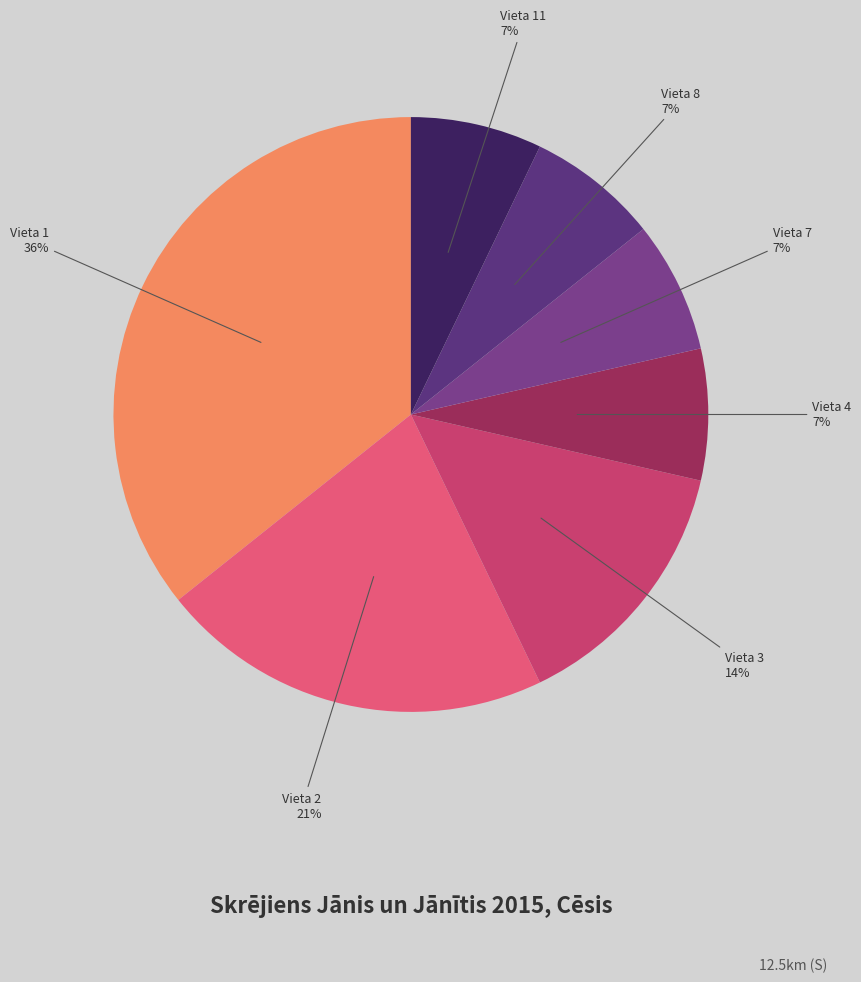

What percentage is the Vieta 1 slice, to the nearest percent?

36%